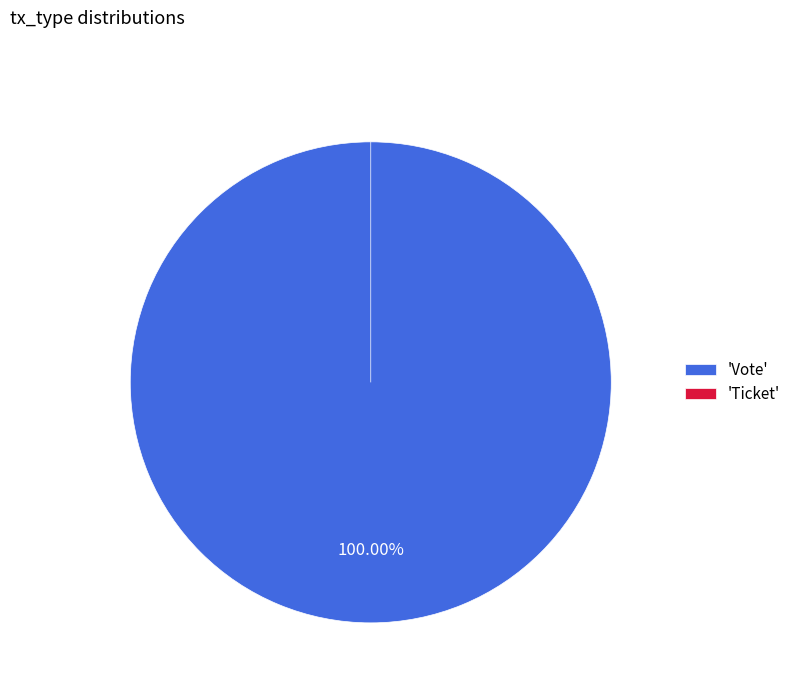

Does Vote account for over 50% of the chart?

Yes